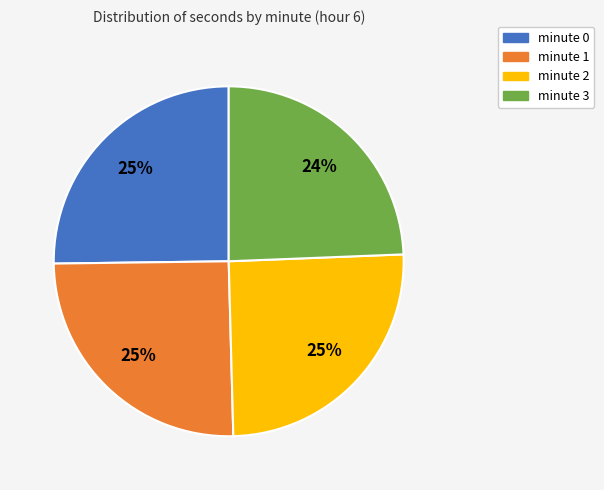

How many slices are in this pie chart?

4